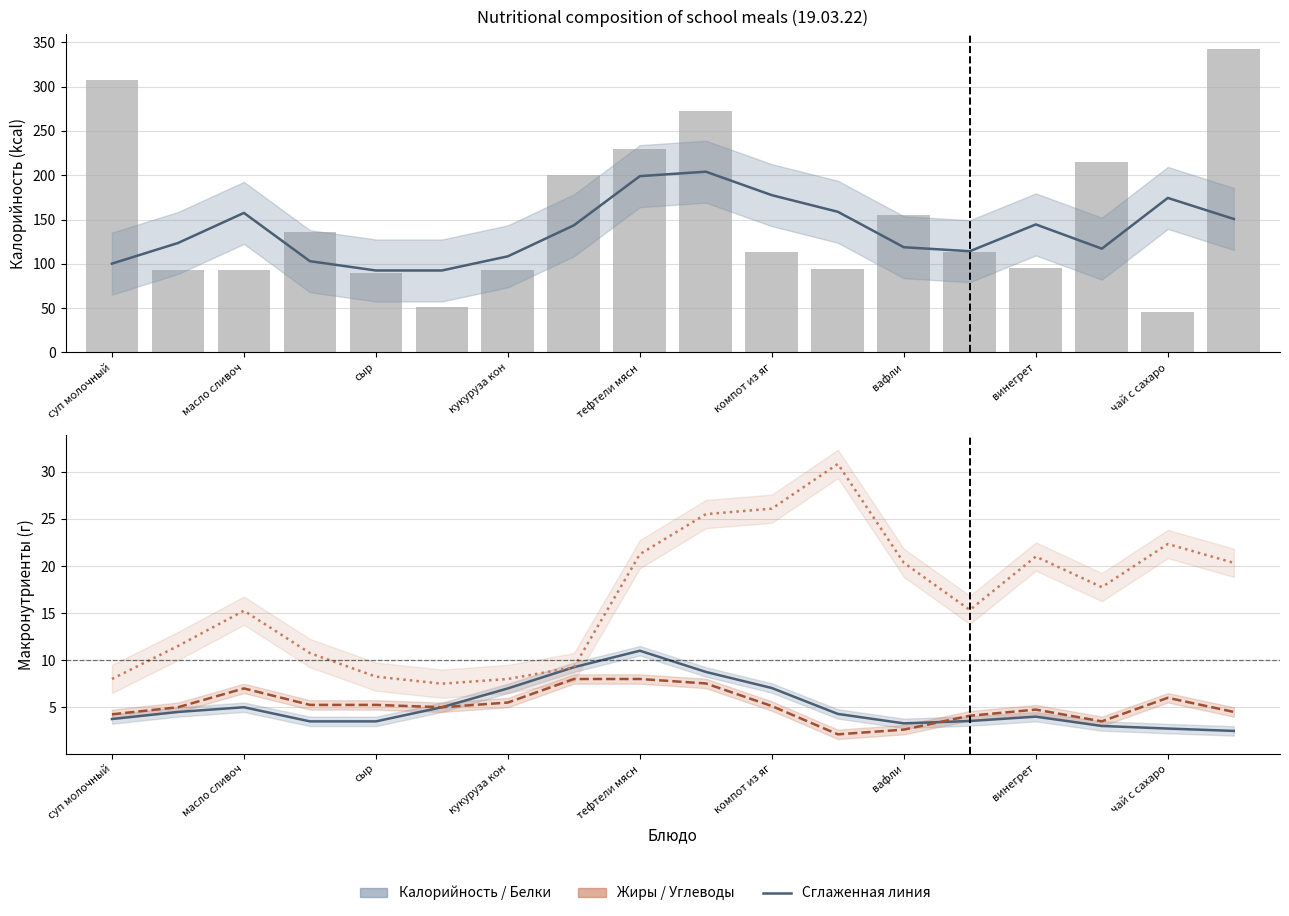

Which series has the largest total across all categories?

Калорийность